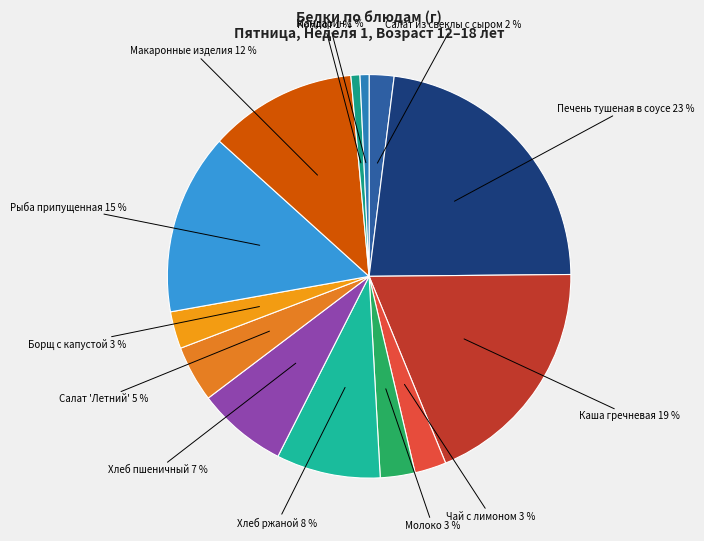

Combined, do Мандарин and Хлеб пшеничный account for over 50%?

No